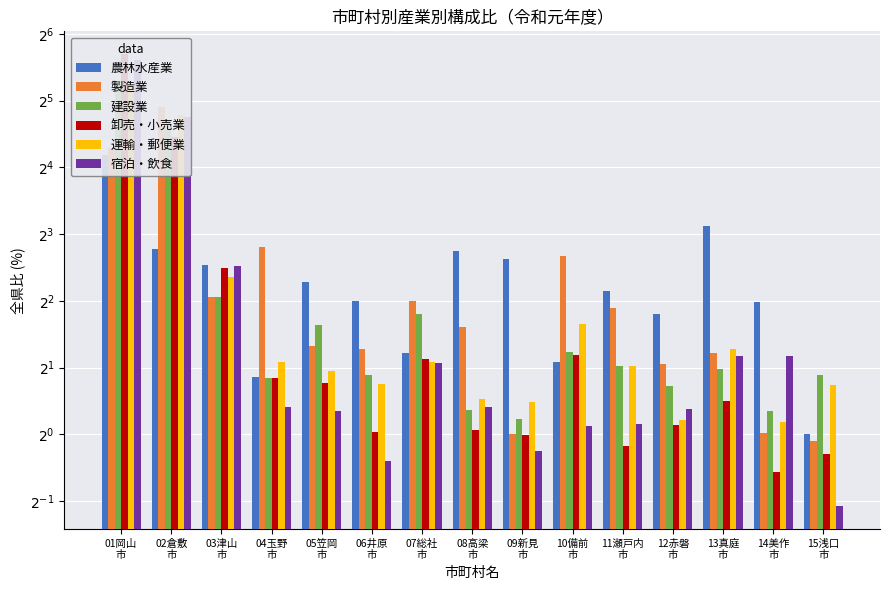

What is the total value across all series at 08高梁
市?

14.9